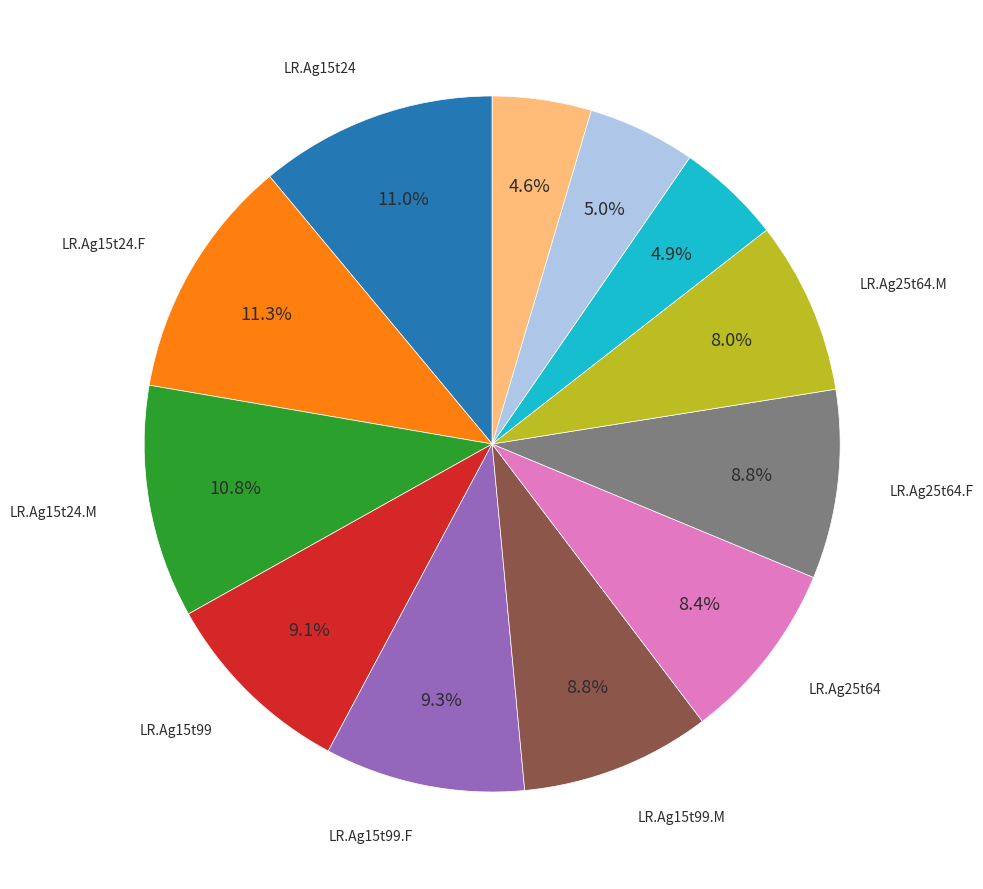

Does any single category account for the majority?

No